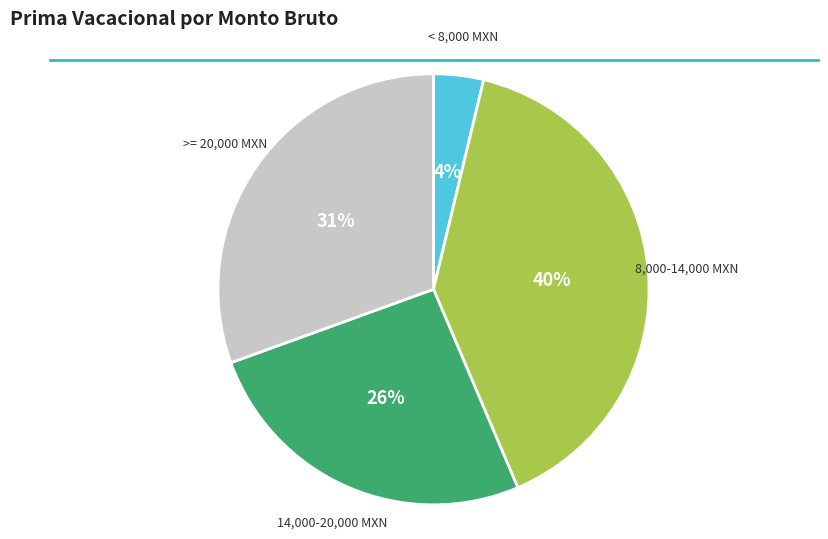

Does any single category account for the majority?

No